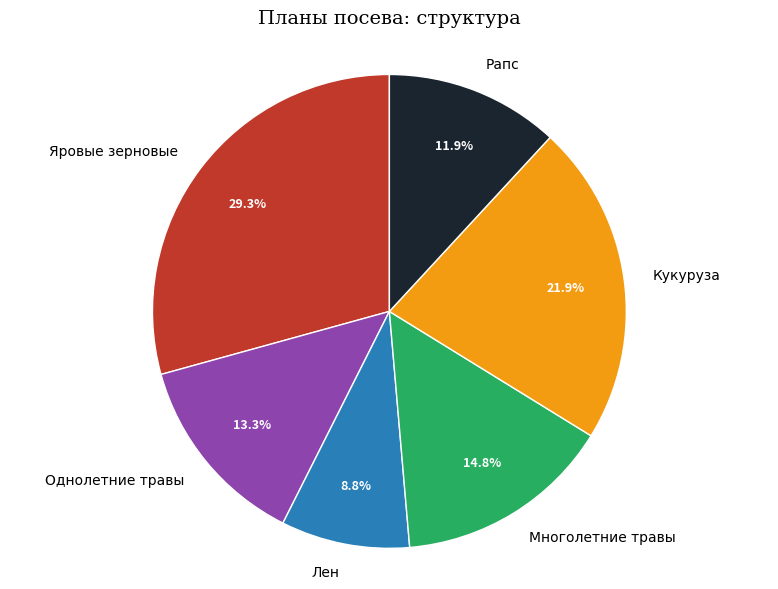

What percentage is the Однолетние травы slice, to the nearest percent?

13%